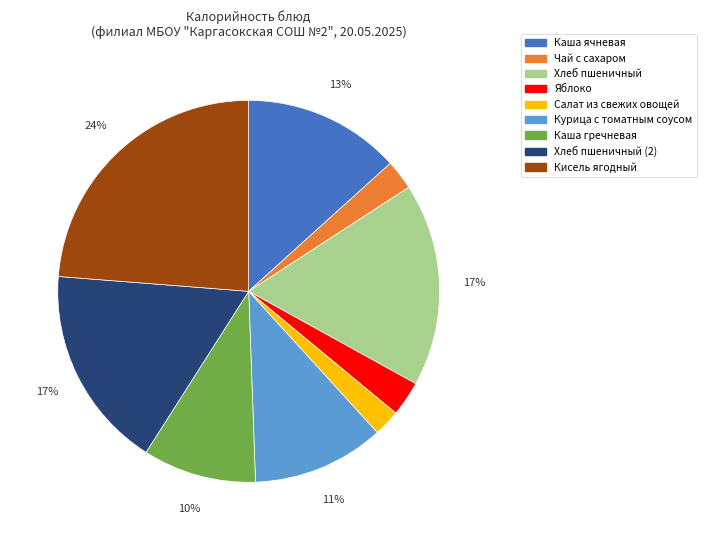

To the nearest percent, what is the difference between the largest and smallest slice percentages?

22%